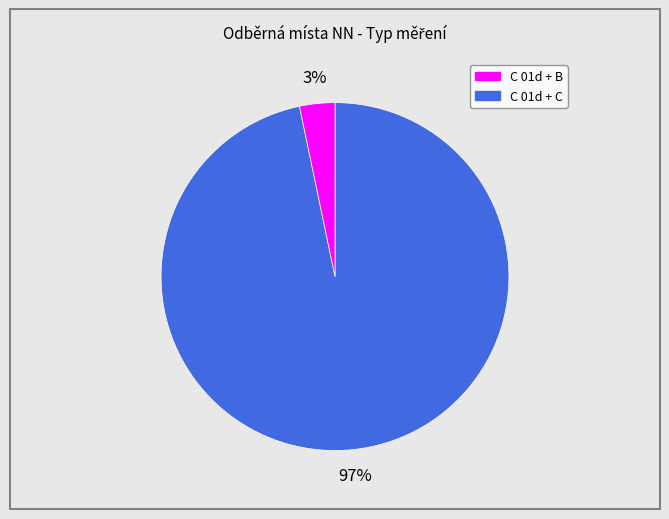

To the nearest percent, what is the average slice percentage?

50%